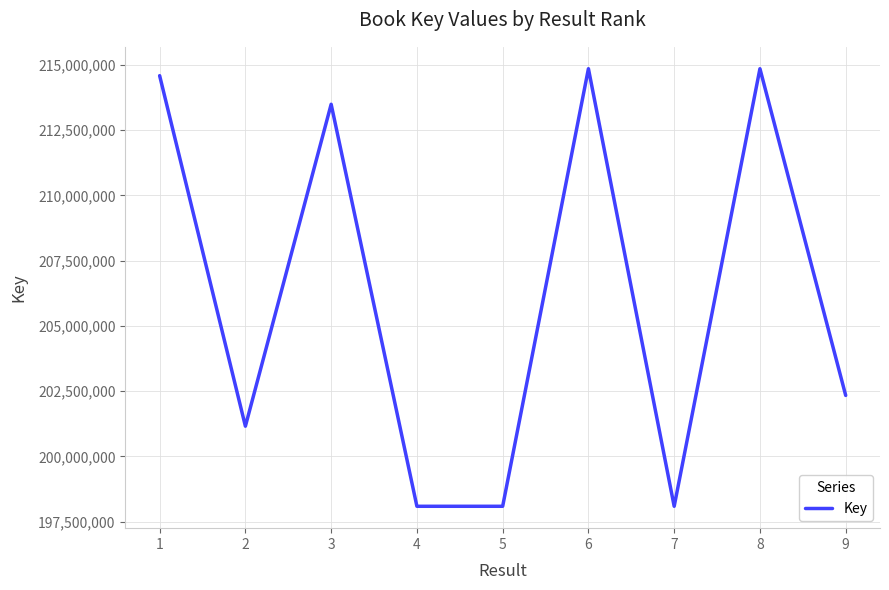

Between 3 and 2, which is larger?

3